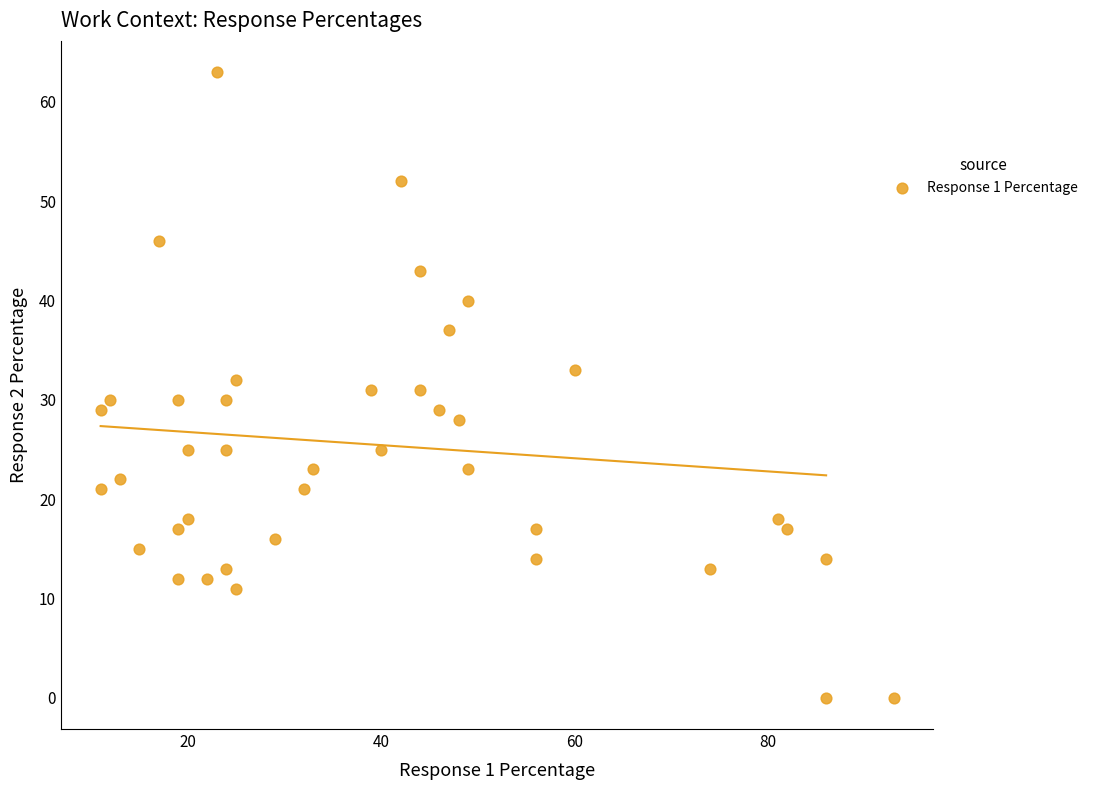

What is the range of X values (max minus min)?

82